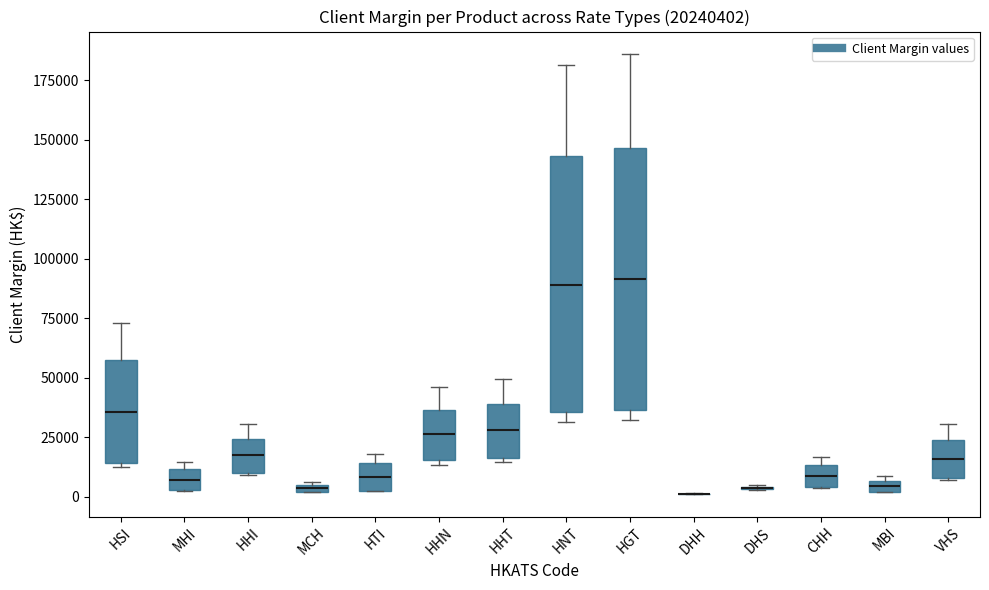

Where is the upper edge of the box for MHI on the y-axis? The values are not printed on the chart, so give them approximately, as read against the axis.

10000